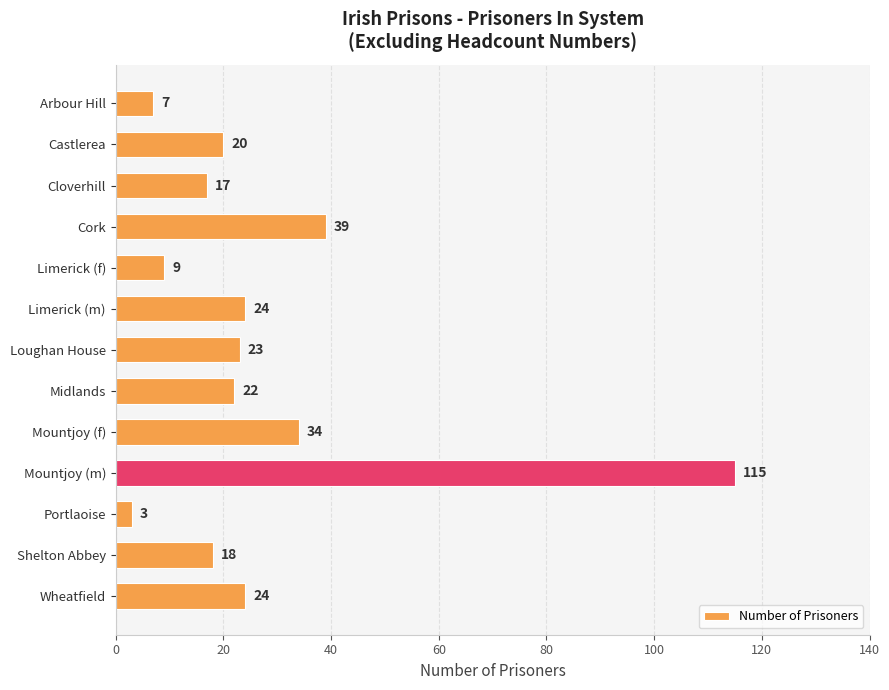

Which label corresponds to the smallest value in the chart?

Portlaoise